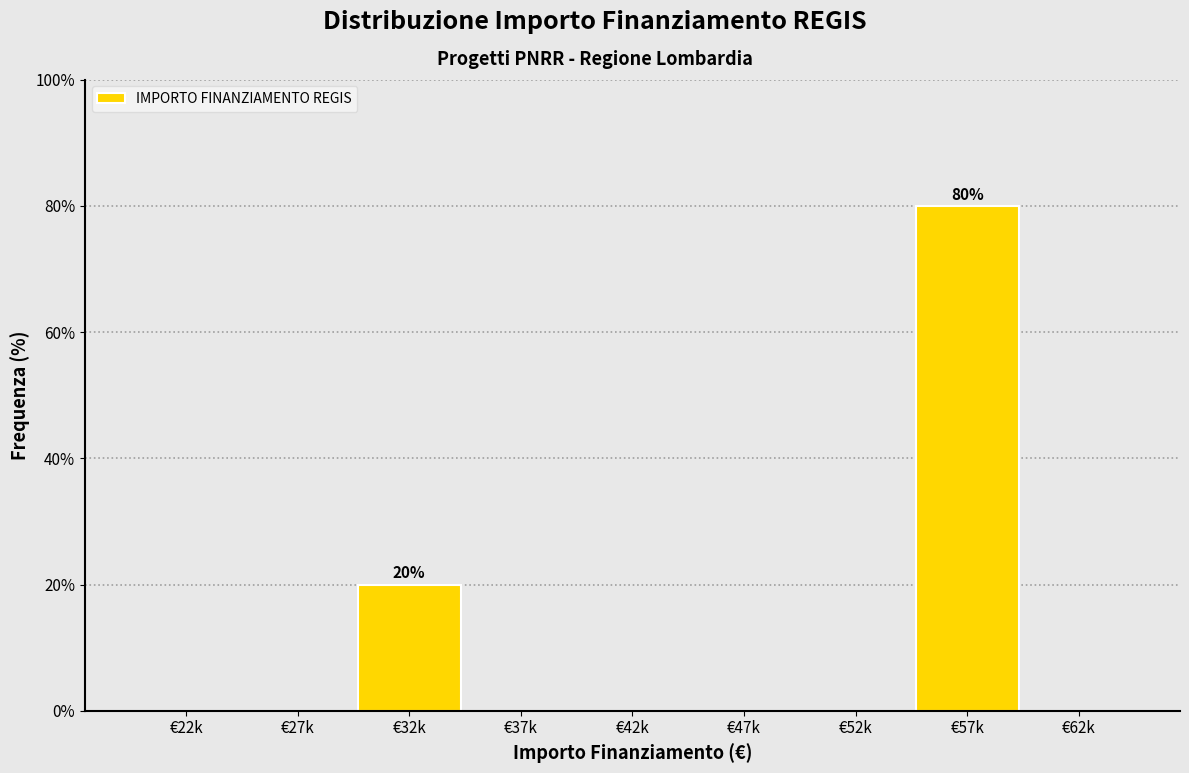

Reading left to right, what are all the values shown in this chart?

€22k=0	€27k=0	€32k=20	€37k=0	€42k=0	€47k=0	€52k=0	€57k=80	€62k=0